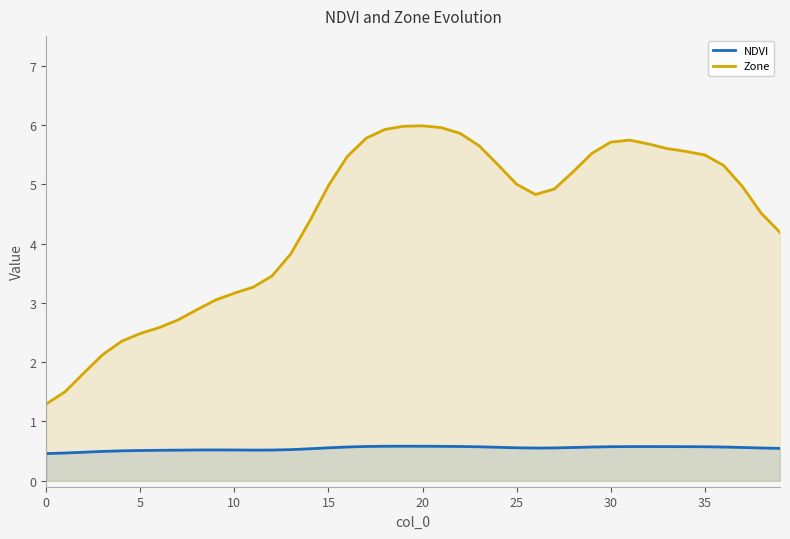

The value of NDVI at 11 is 0.3. True or false?

False